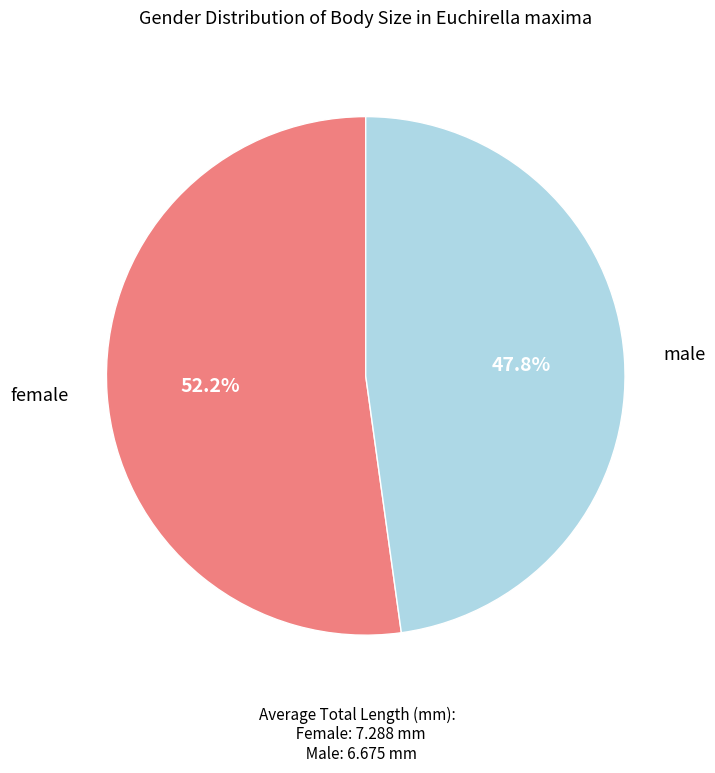

Is there any slice that represents more than half of the pie?

Yes